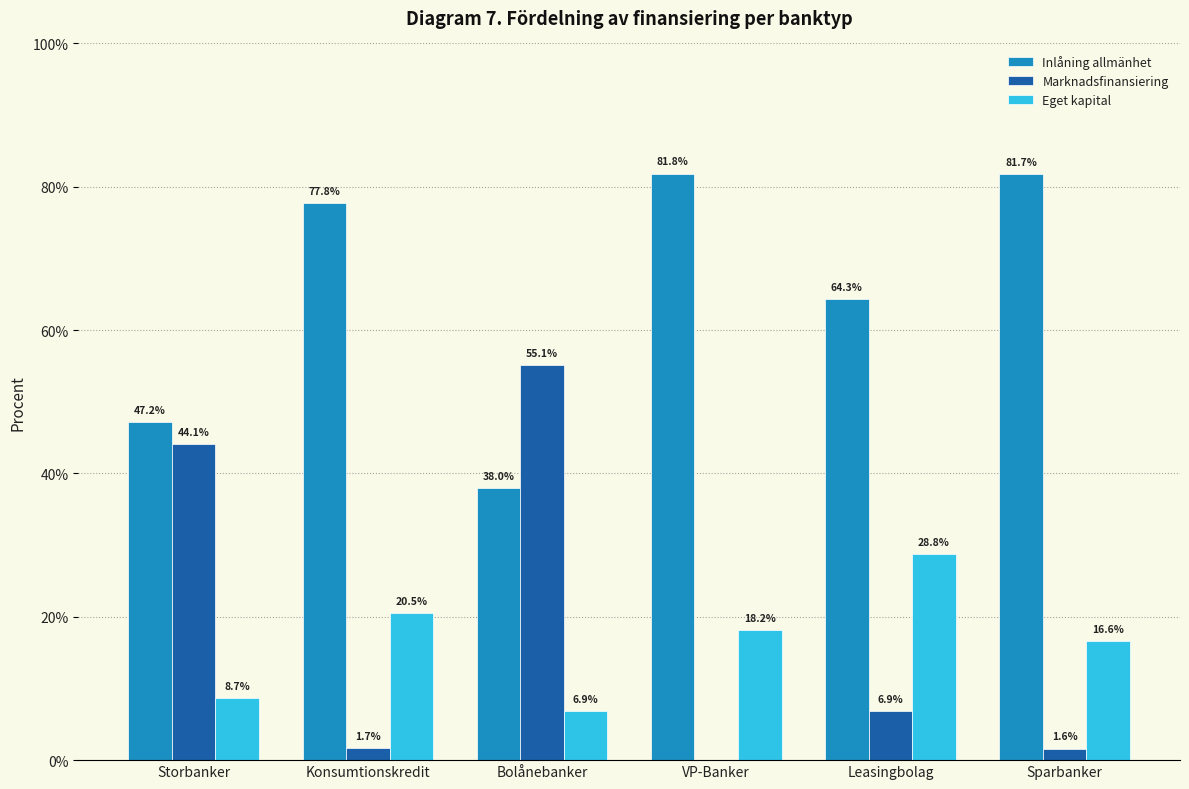

Reading left to right, transcribe all the data shown in this chart.

Inlåning allmänhet: Storbanker=47.2	Konsumtionskredit=77.8	Bolånebanker=38.0	VP-Banker=81.8	Leasingbolag=64.3	Sparbanker=81.7
Marknadsfinansiering: Storbanker=44.1	Konsumtionskredit=1.7	Bolånebanker=55.1	VP-Banker=0.0	Leasingbolag=6.9	Sparbanker=1.6
Eget kapital: Storbanker=8.7	Konsumtionskredit=20.5	Bolånebanker=6.9	VP-Banker=18.2	Leasingbolag=28.8	Sparbanker=16.6